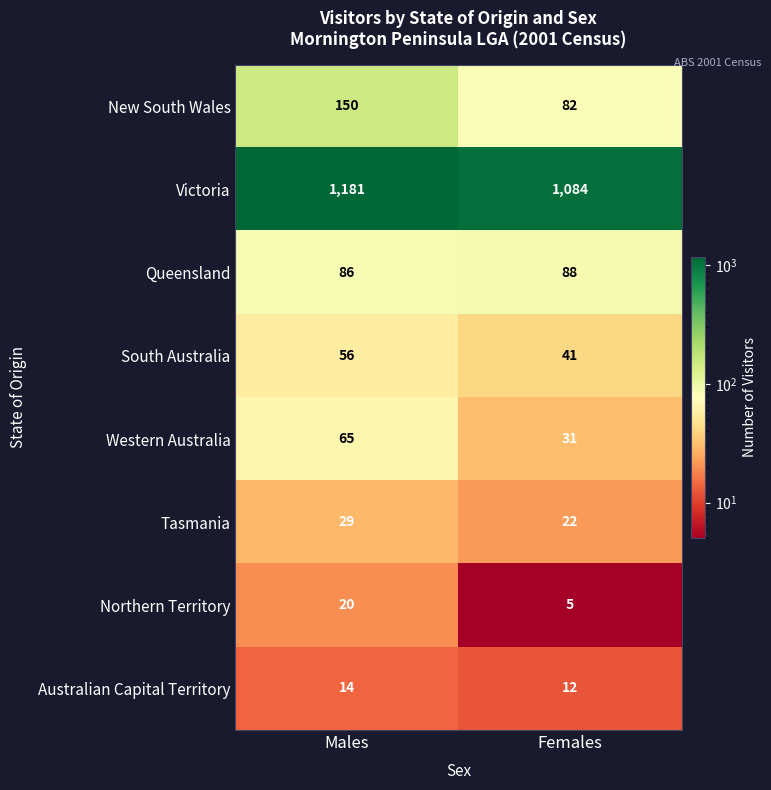

Which category has the highest value in the Tasmania series?

Males